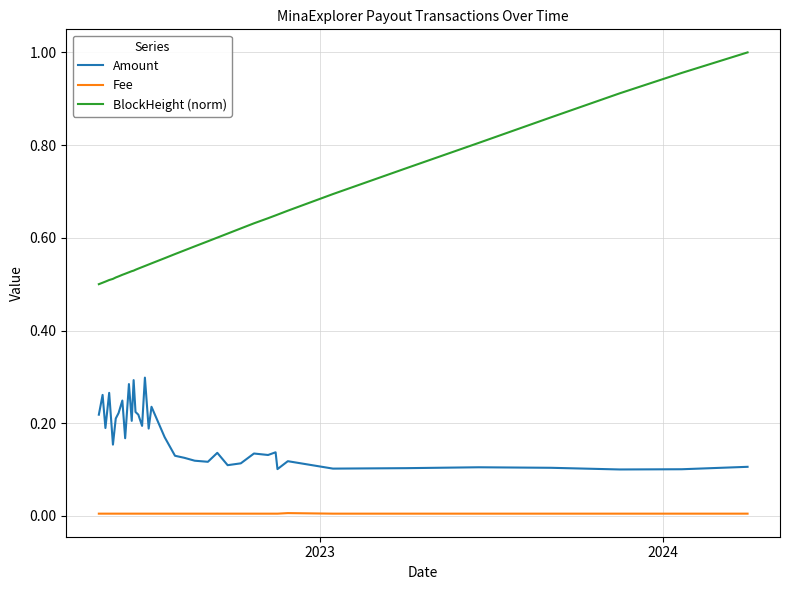

List the series in order of their peak value, lowest first.

Fee, Amount, BlockHeight (norm)